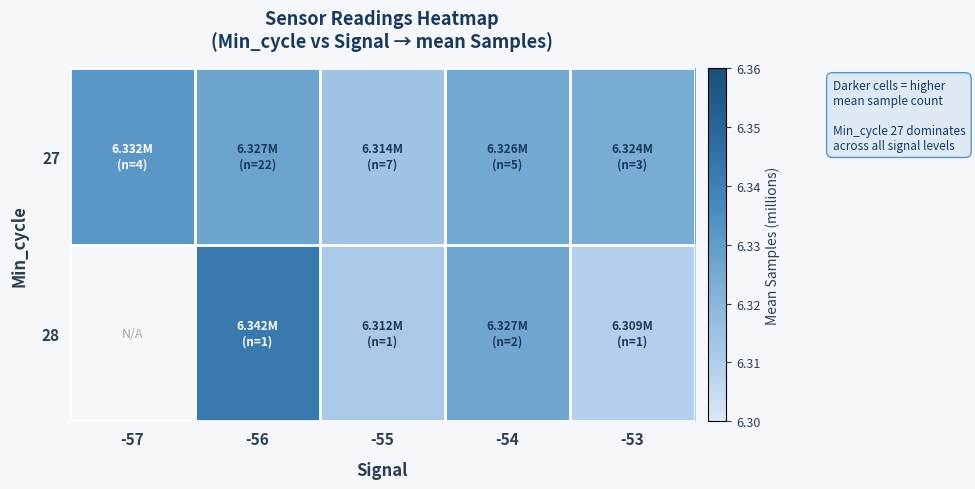

Rank the categories by 27 value from lowest to highest.

-55, -53, -54, -56, -57